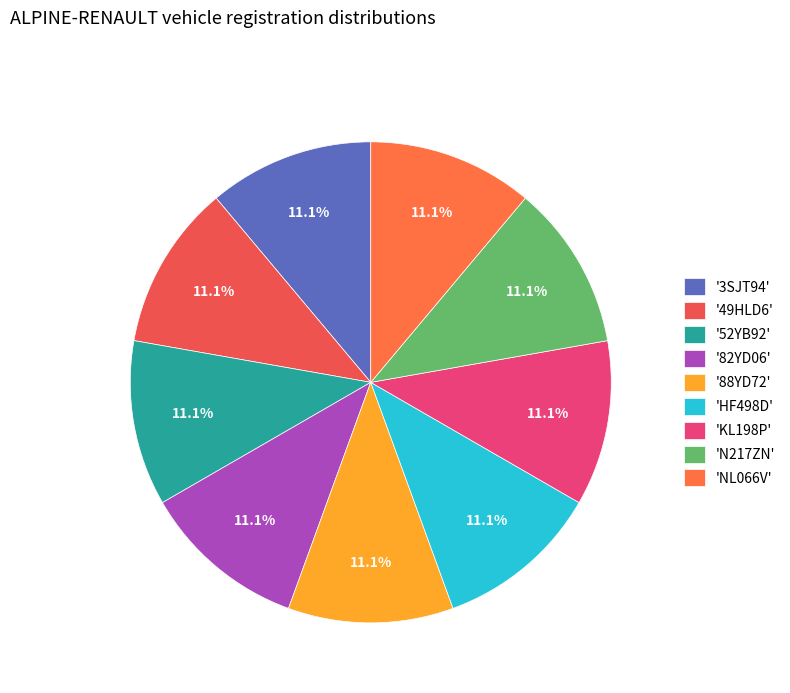

Count the number of slices in the pie.

9